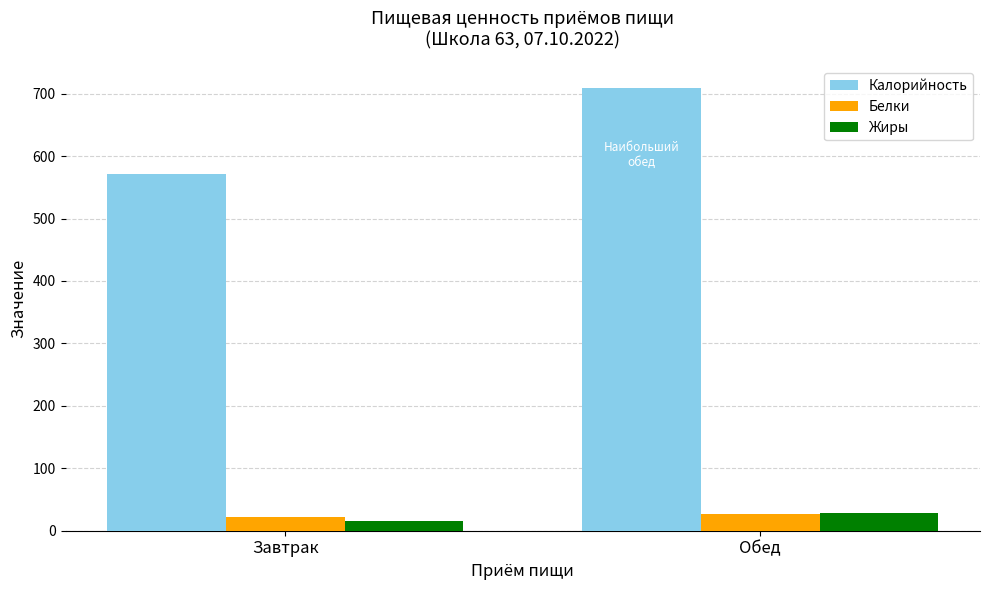

Which series has the widest spread of values?

Калорийность